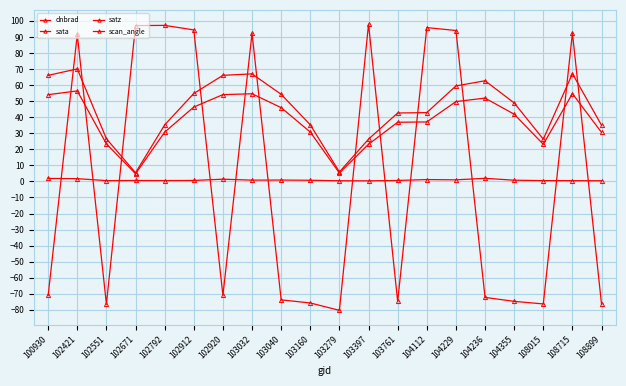

What is the spread (max minus min) of values at 103397?

97.5